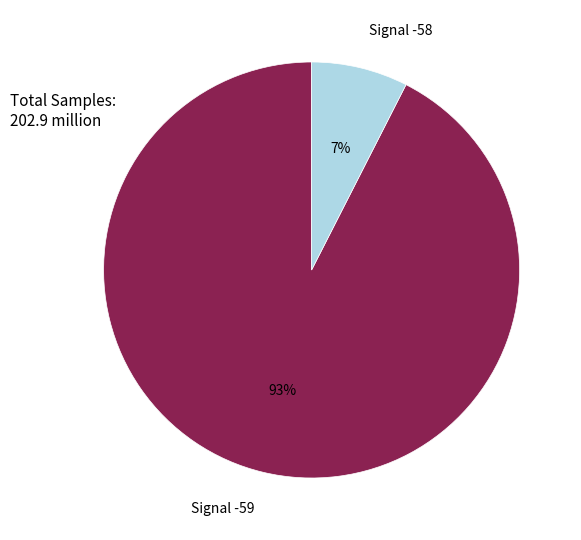

Which slice is the smallest?

Signal -58